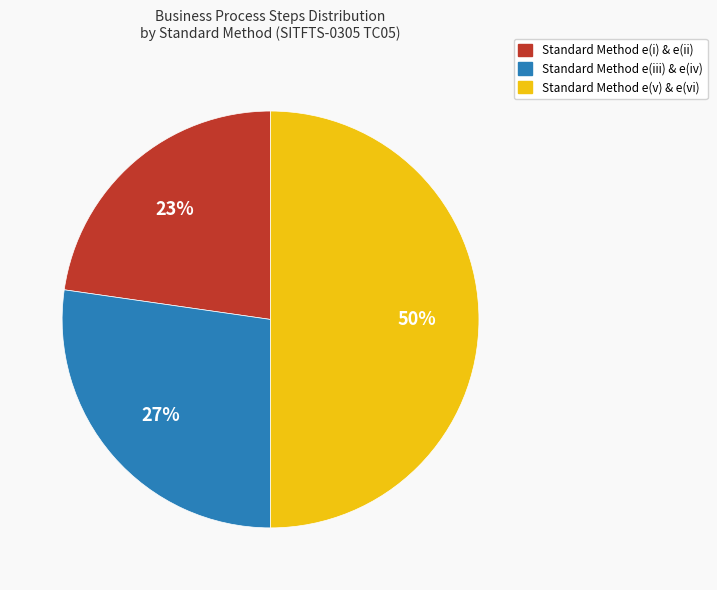

What percentage is the Standard Method e(iii) & e(iv) slice, to the nearest percent?

27%